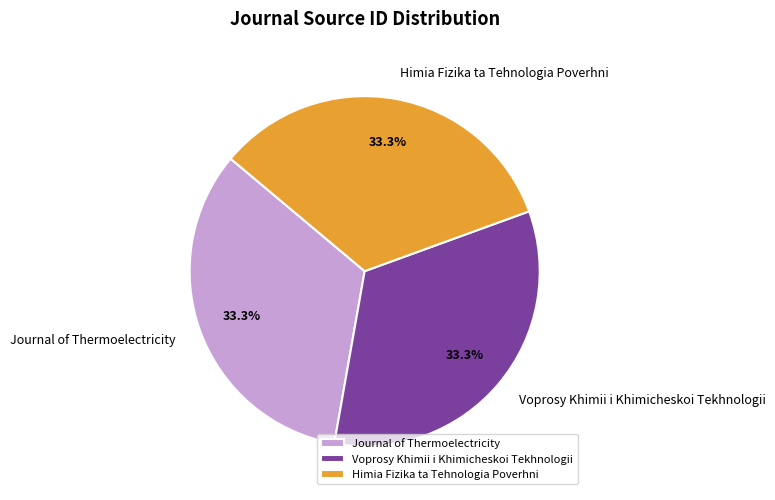

Is it true that Journal of Thermoelectricity is 33% of the pie?

True